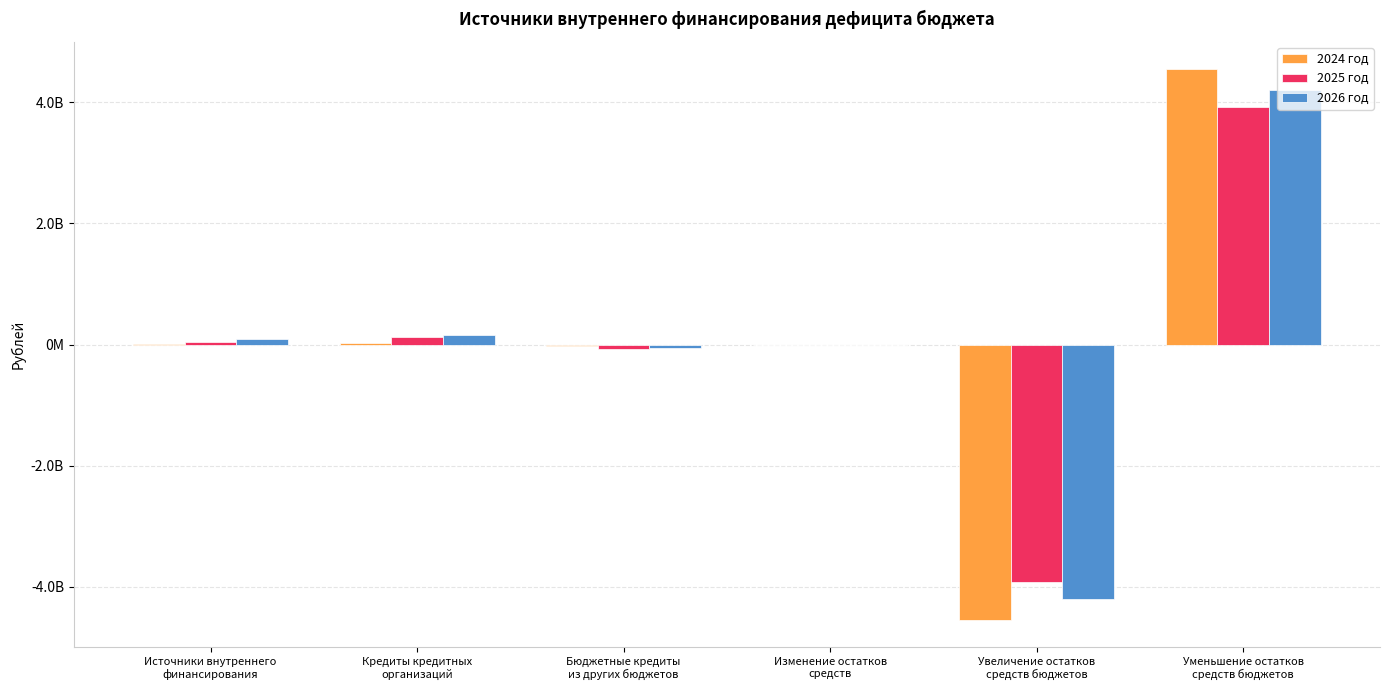

Which label corresponds to the largest value in the chart?

Уменьшение остатков
средств бюджетов